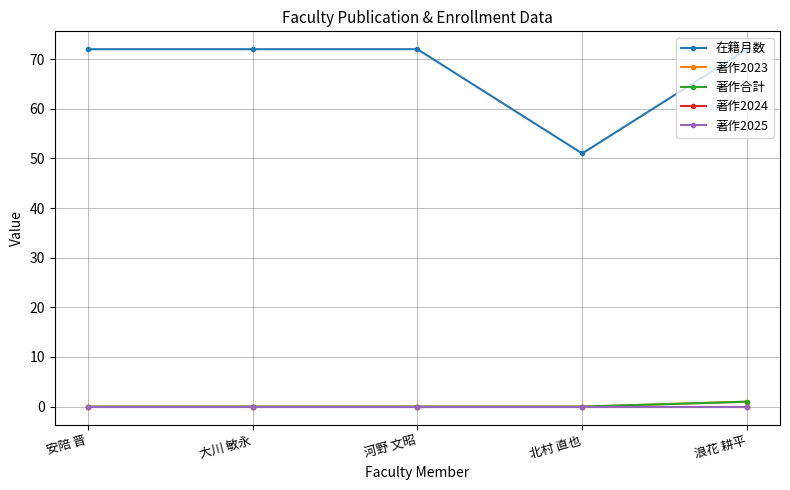

Reading left to right, transcribe all the data shown in this chart.

在籍月数: 安陪 晋=72	大川 敏永=72	河野 文昭=72	北村 直也=51	浪花 耕平=72
著作2023: 安陪 晋=0	大川 敏永=0	河野 文昭=0	北村 直也=0	浪花 耕平=1
著作合計: 安陪 晋=0	大川 敏永=0	河野 文昭=0	北村 直也=0	浪花 耕平=1
著作2024: 安陪 晋=0	大川 敏永=0	河野 文昭=0	北村 直也=0	浪花 耕平=0
著作2025: 安陪 晋=0	大川 敏永=0	河野 文昭=0	北村 直也=0	浪花 耕平=0